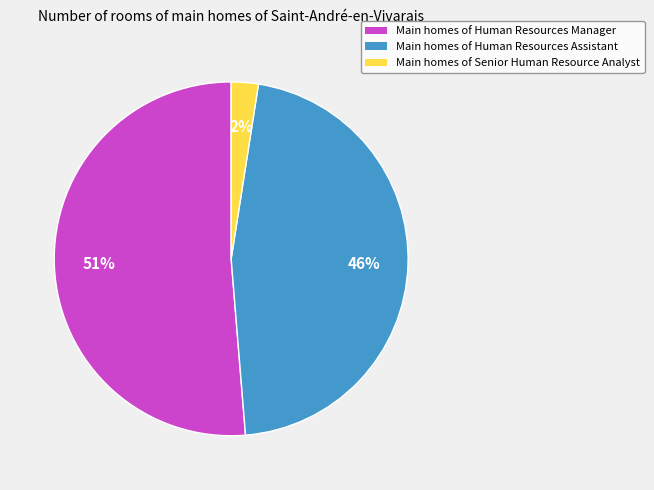

Which has a higher value, Main homes of Human Resources Assistant or Main homes of Senior Human Resource Analyst?

Main homes of Human Resources Assistant